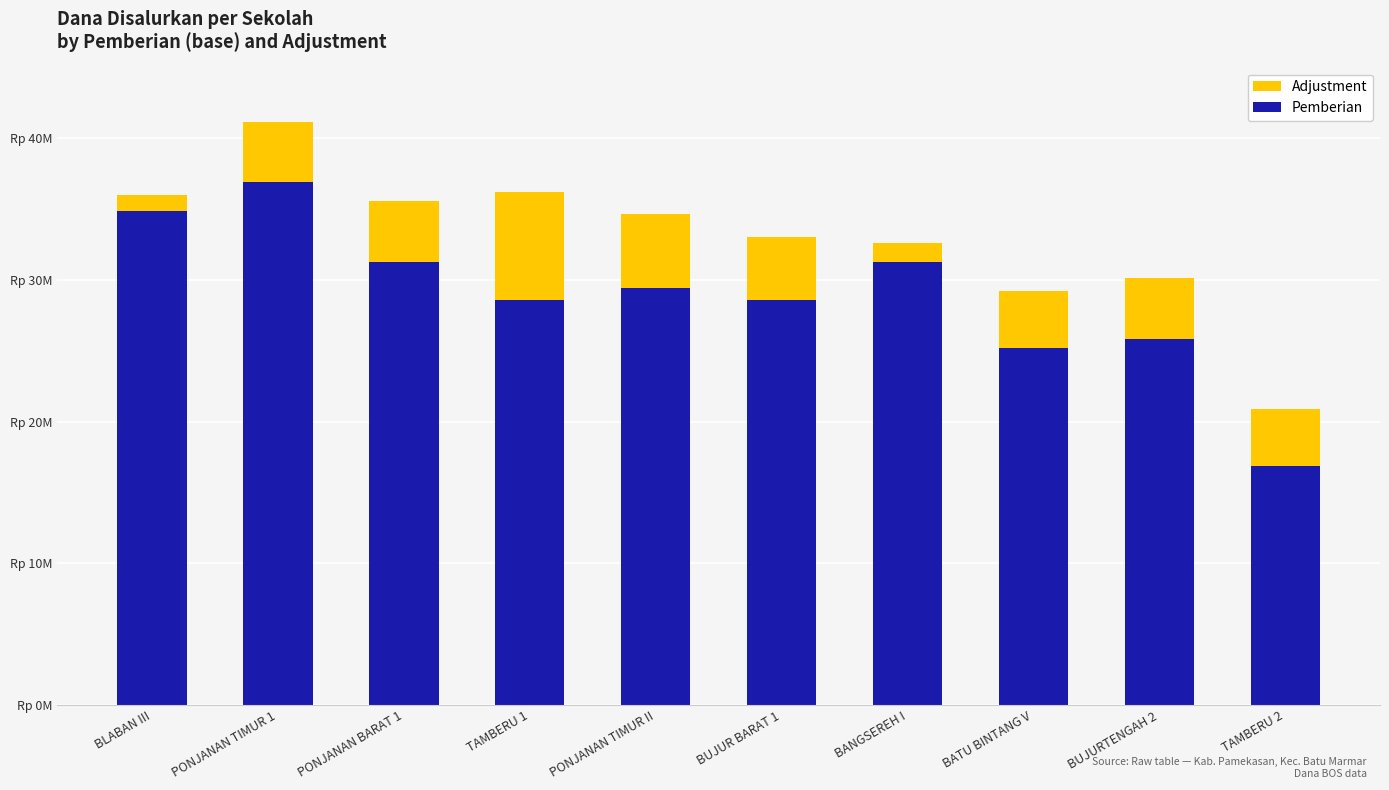

At which label does Adjustment first exceed 4275000?

TAMBERU 1